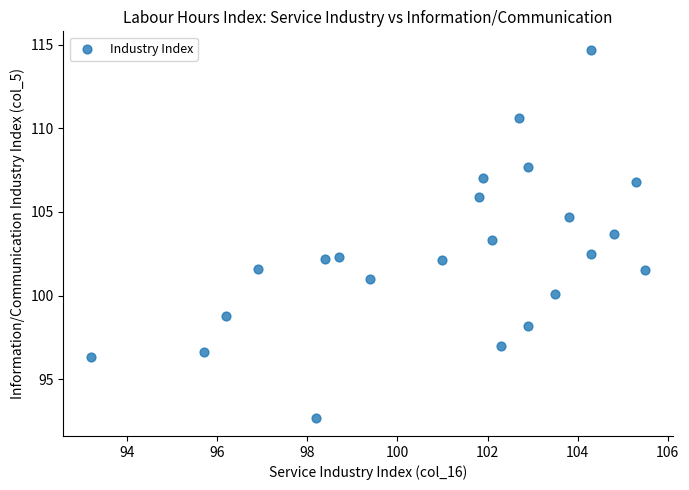

What is the range of X values (max minus min)?

12.3